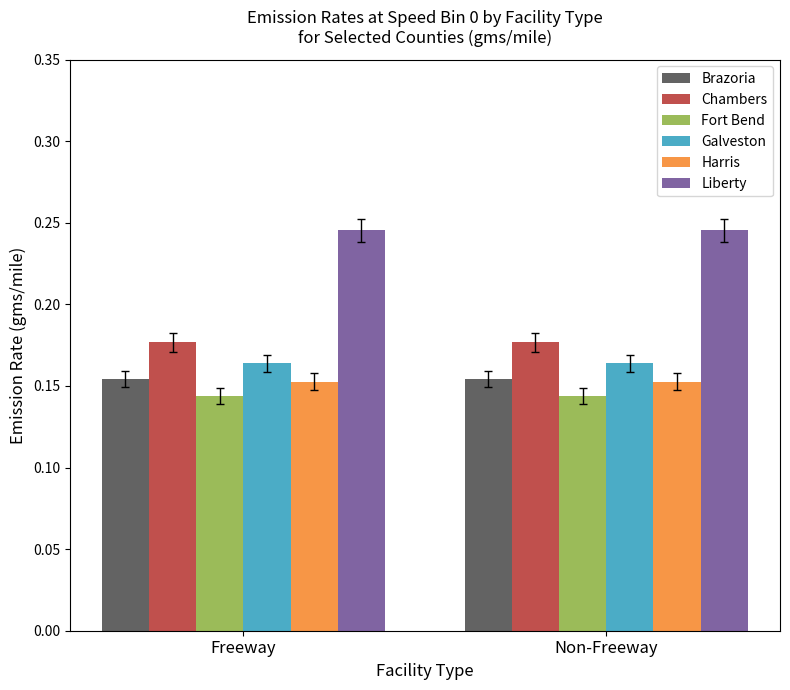

Which series has the largest total across all categories?

Liberty